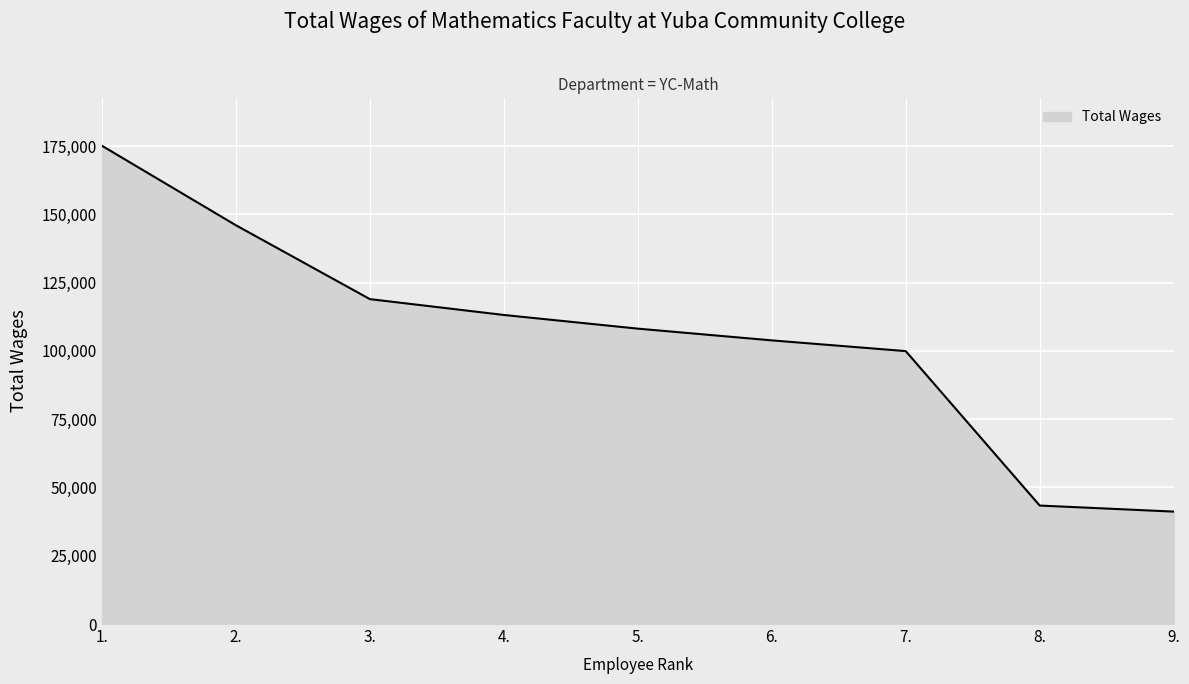

What is the difference between the maximum and minimum values?

133912